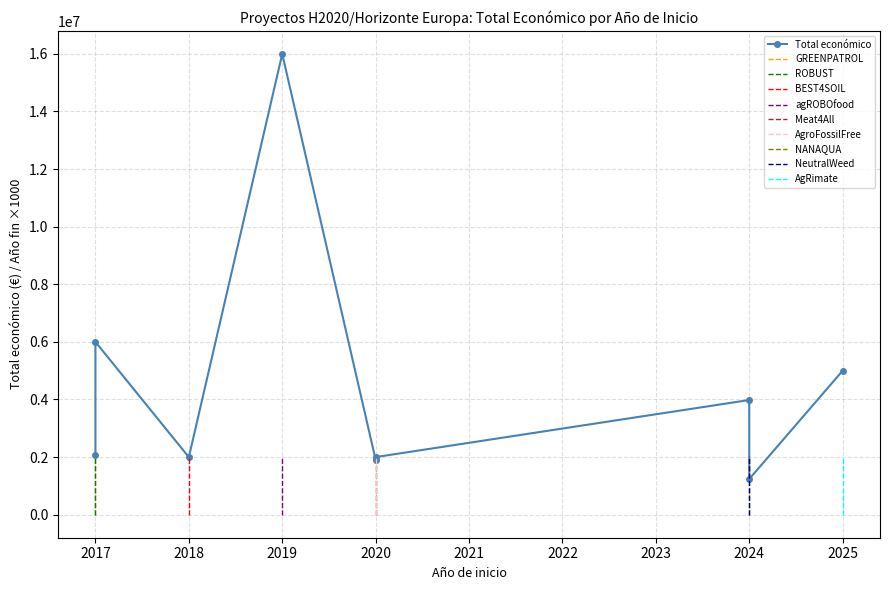

The value at 2020 is 1906961. True or false?

True